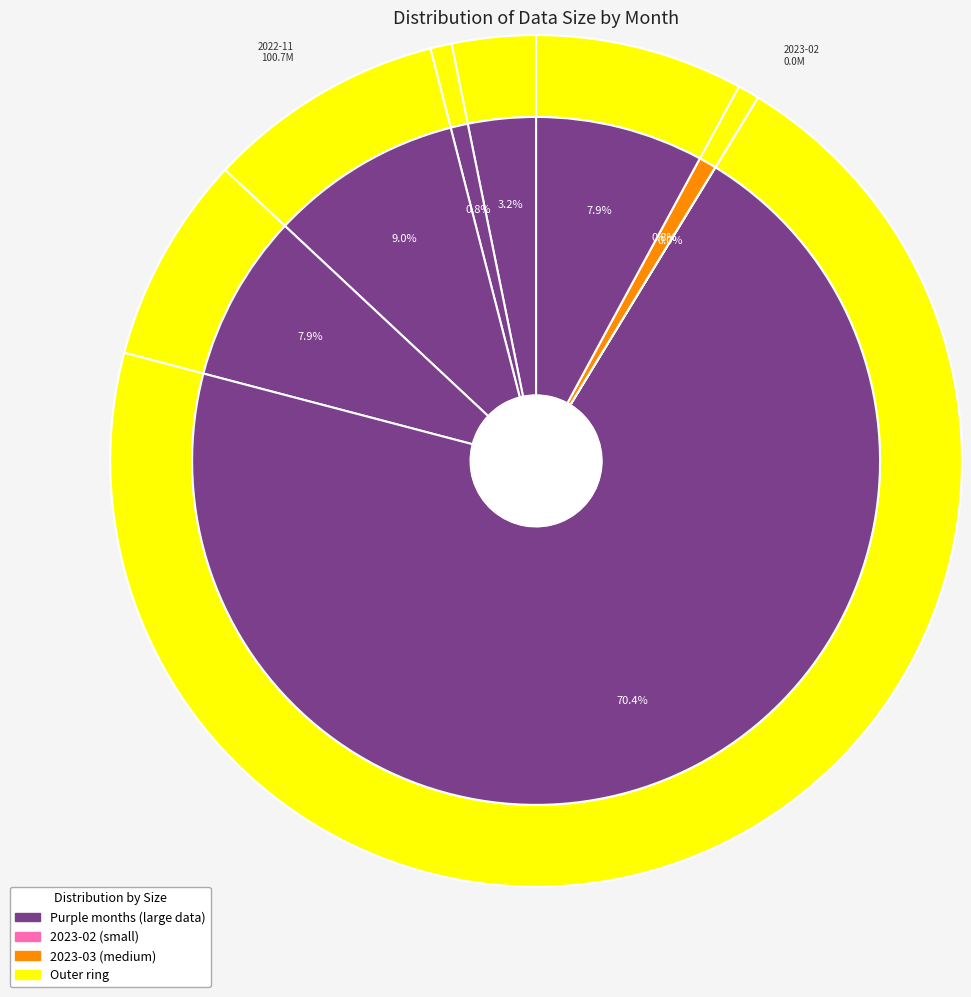

How many segments does this pie chart have?

8